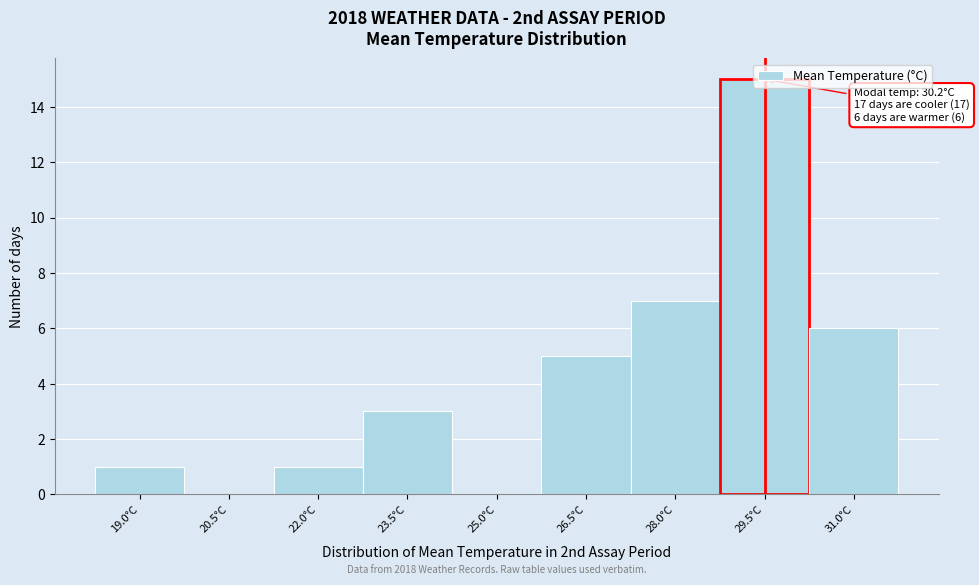

What is the change in value from 23.5°C to 25.0°C?

-3